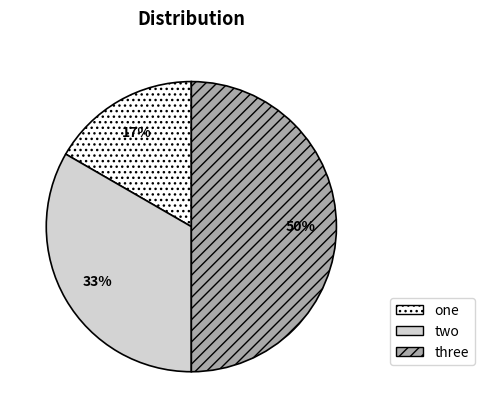

To the nearest percent, what is the difference between the three and one slice percentages?

33%